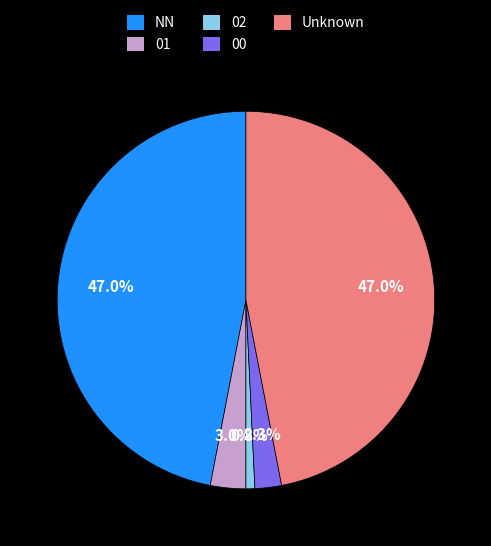

Is there a majority slice in this chart?

No